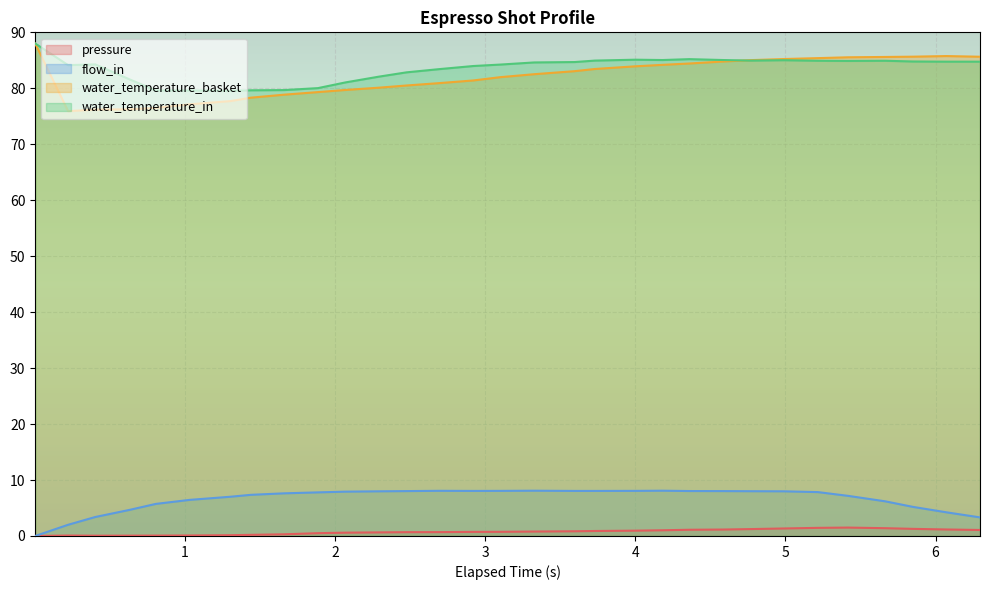

How many lines are shown in the chart?

4